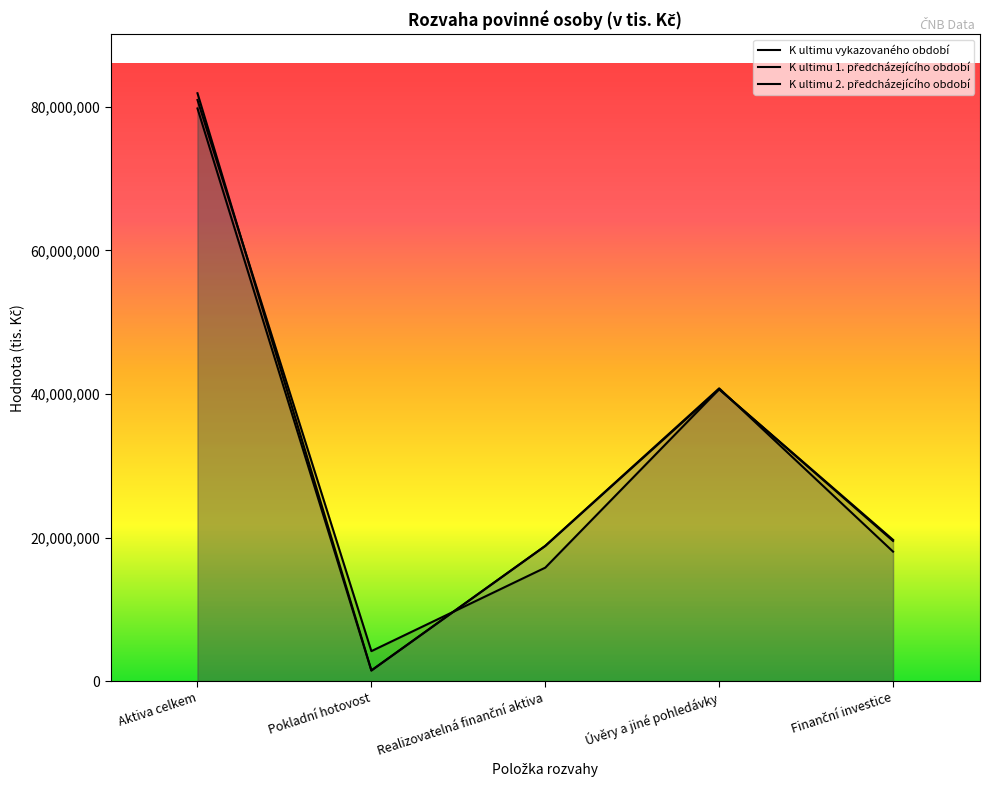

At which category does the chart reach its peak across all series?

Aktiva celkem